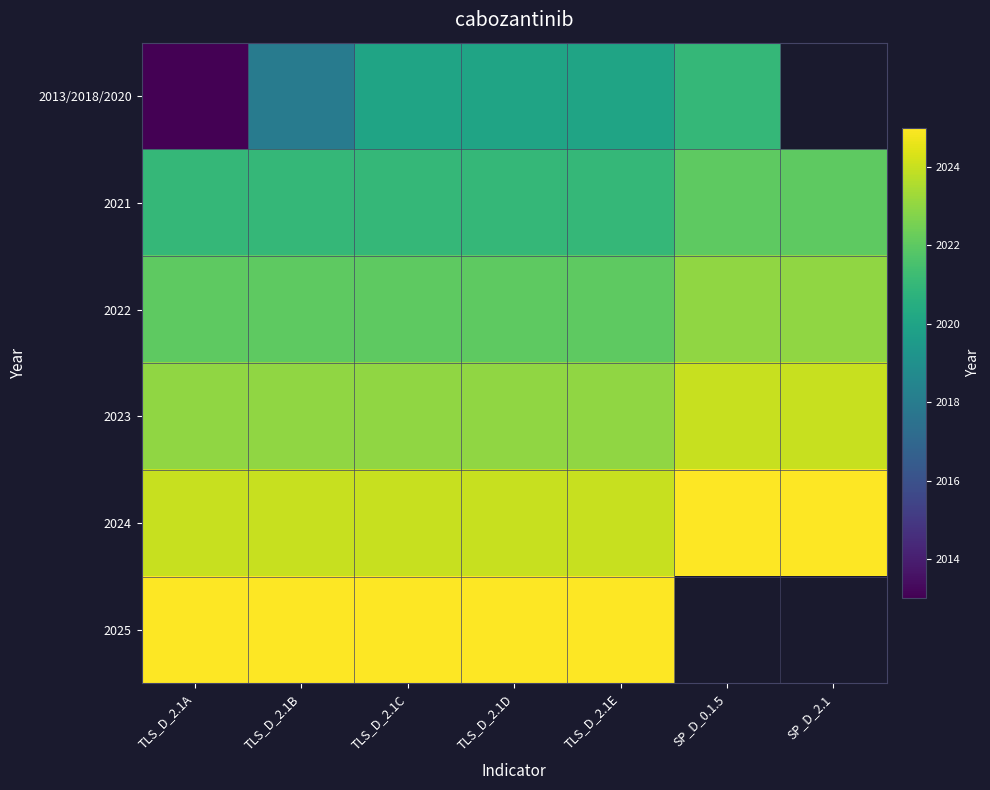

Which series has the largest total across all categories?

2024